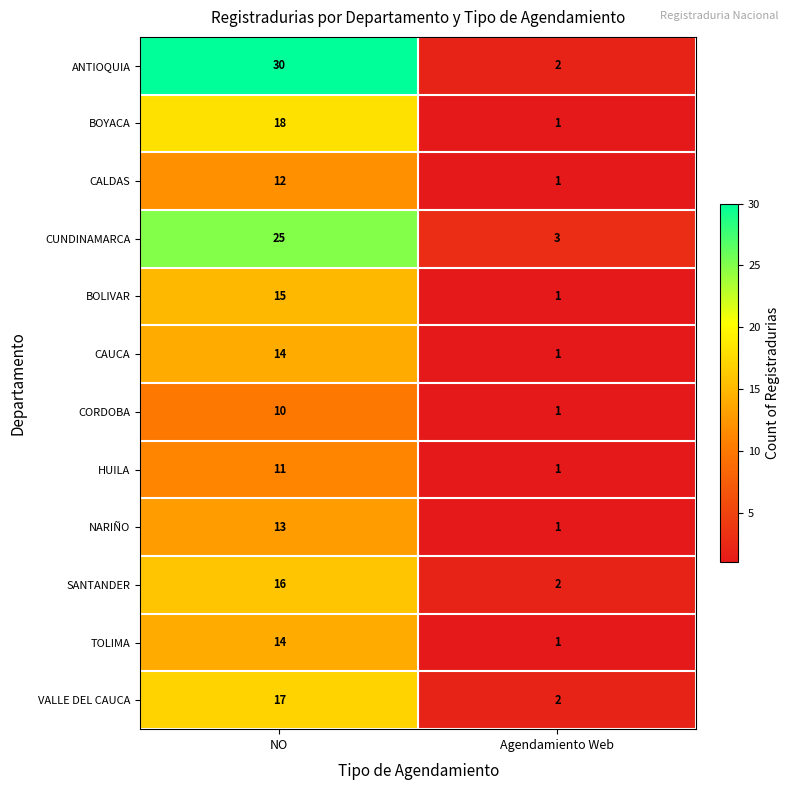

The value of CUNDINAMARCA at Agendamiento Web is 1. True or false?

False